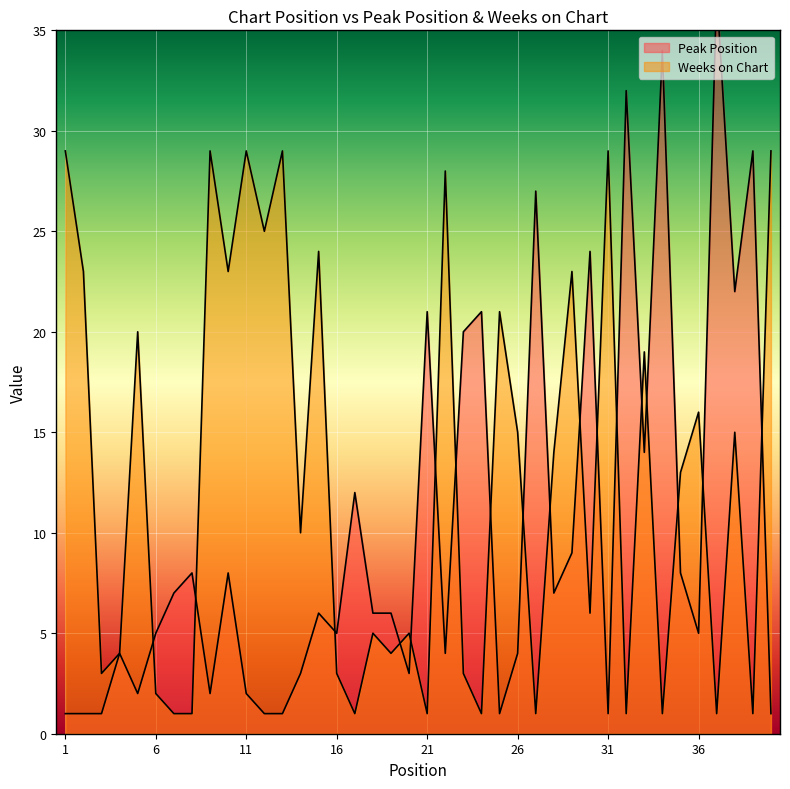

How many categories are shown in the chart?

40